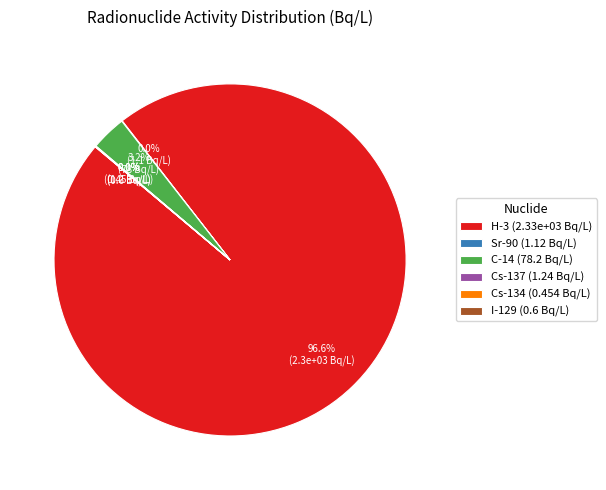

Does any single category account for the majority?

Yes